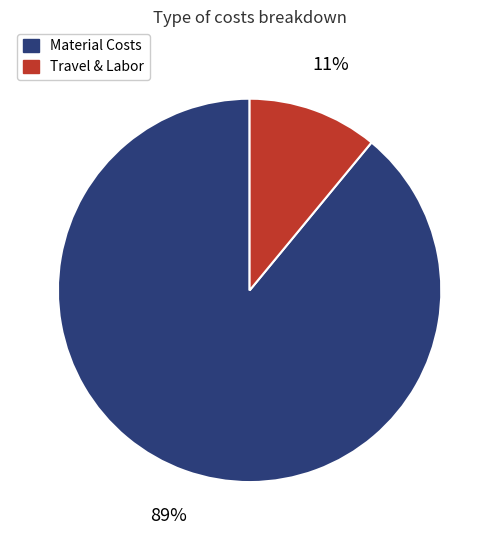

To the nearest percent, what is the average slice percentage?

50%